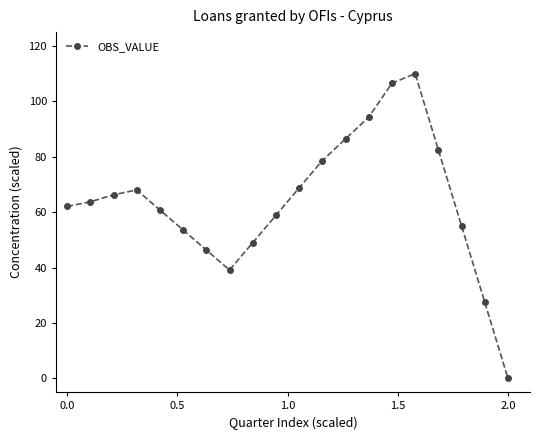

What is the difference between the maximum and minimum values?

110.0